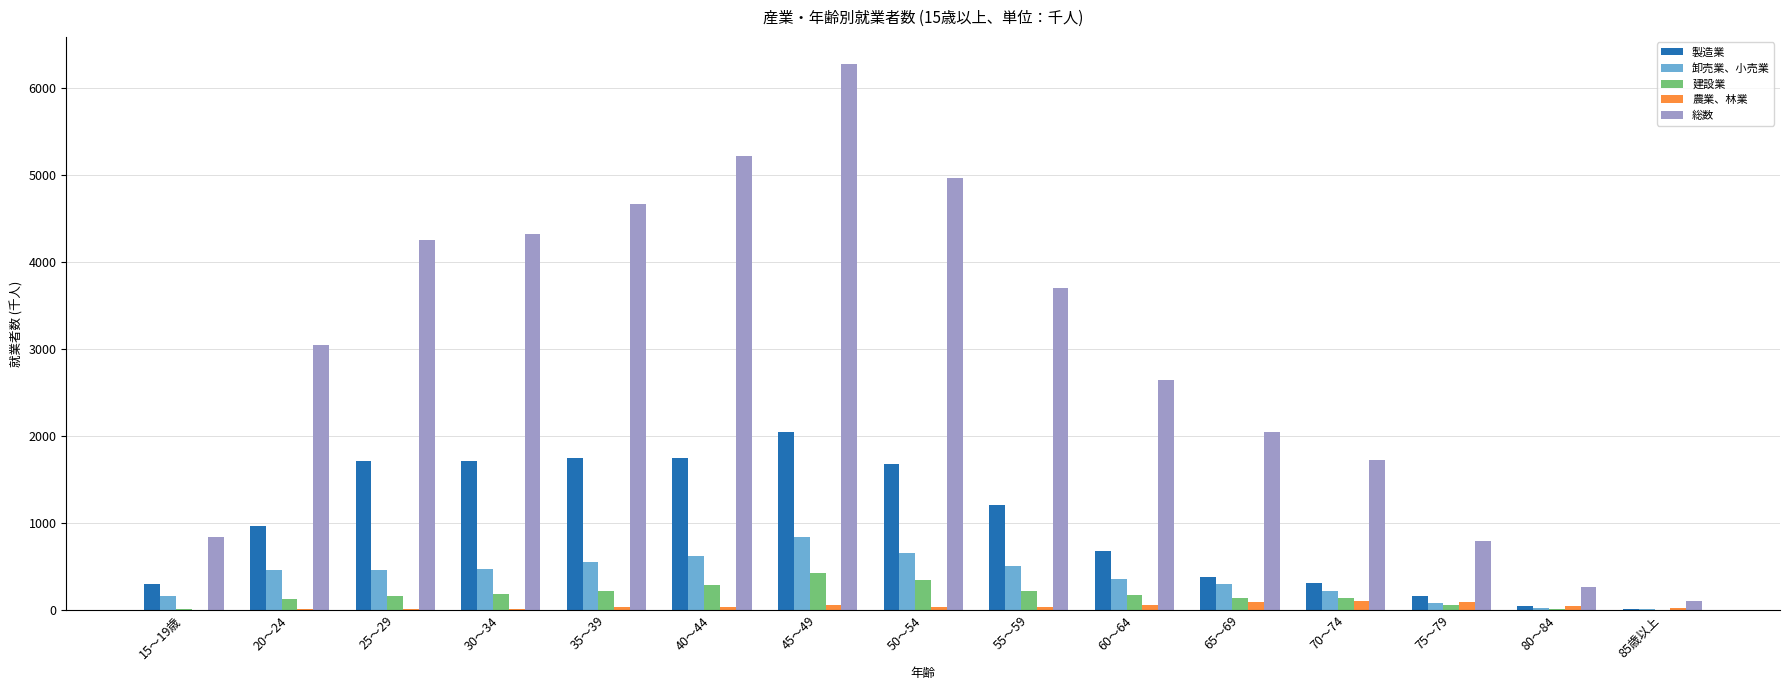

Does the chart contain stacked bars?

No